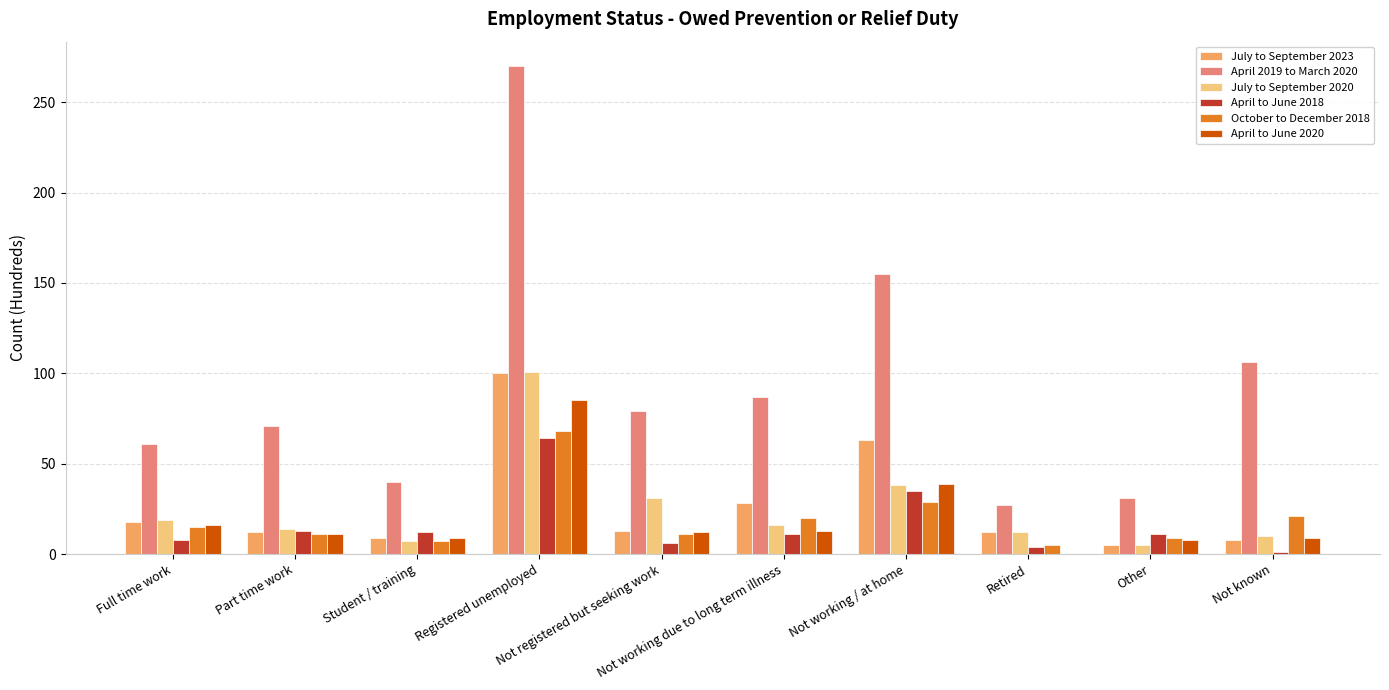

Where is July to September 2023 nearest to the value 52?

Not working / at home